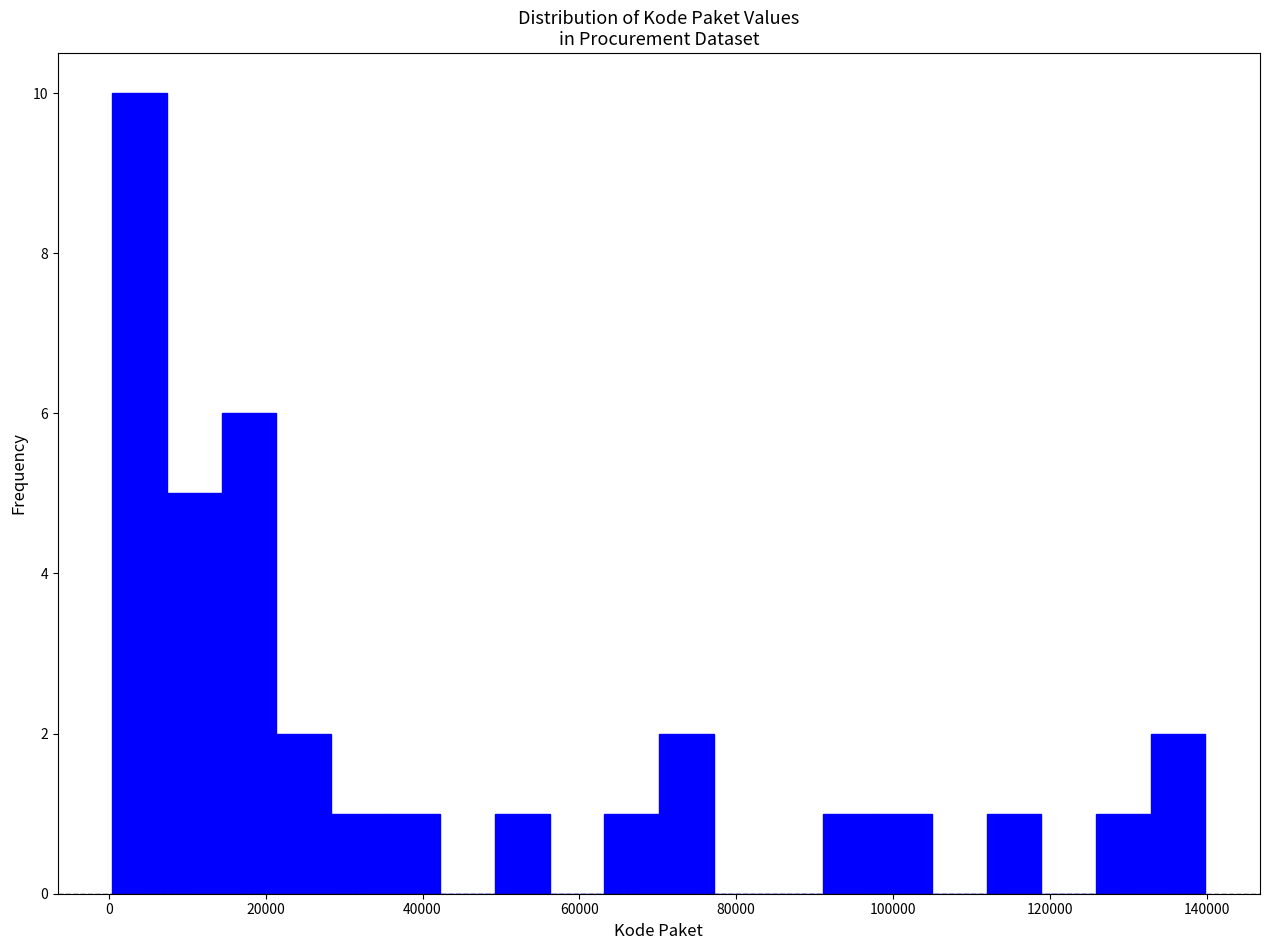

Read against the x-axis, roughly where is the centre of the tallest bar?

4000